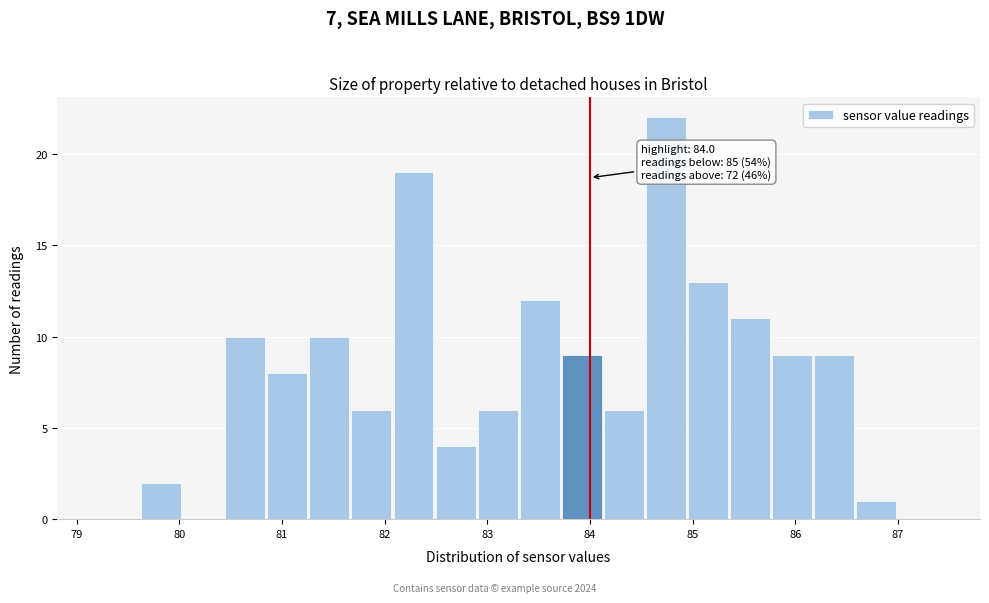

Which range on the x-axis has the tallest bar?

84.5 to 85.0